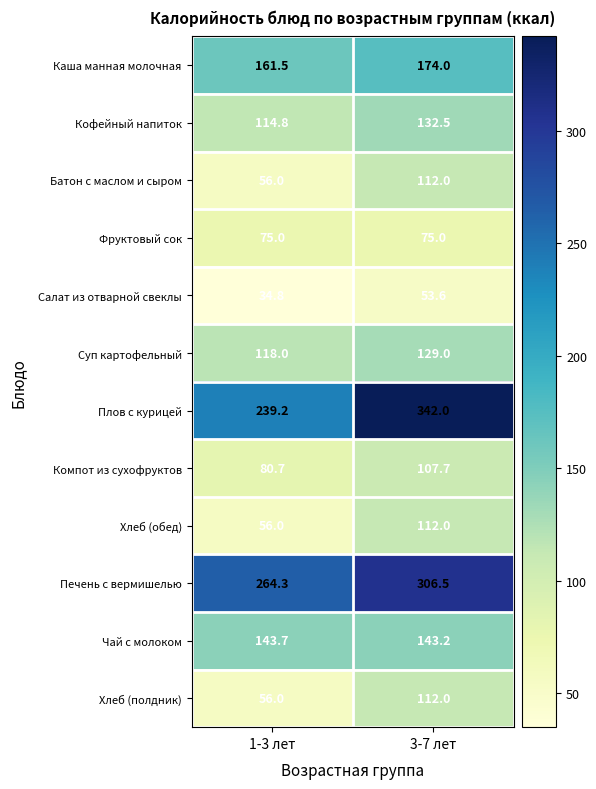

How many distinct data groups are displayed?

12